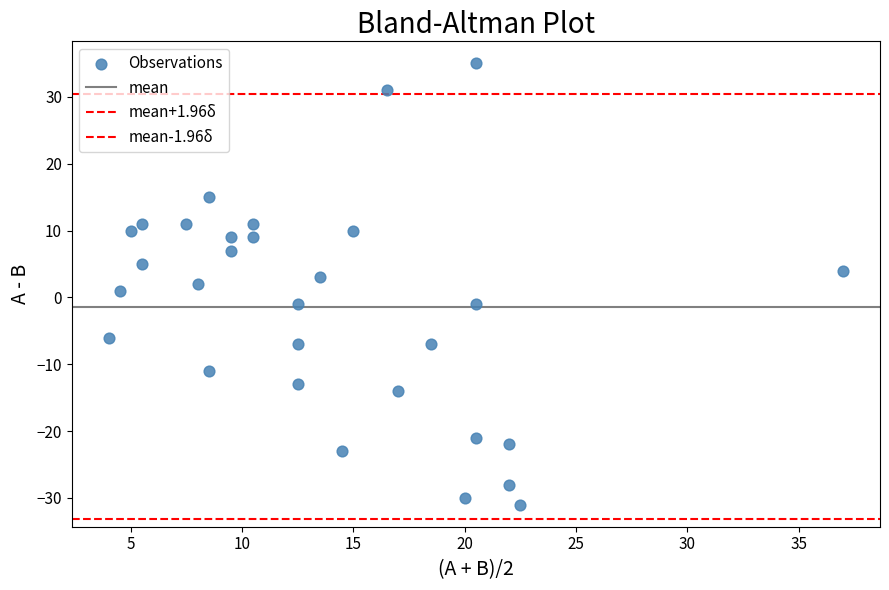

How many data points are displayed?

30